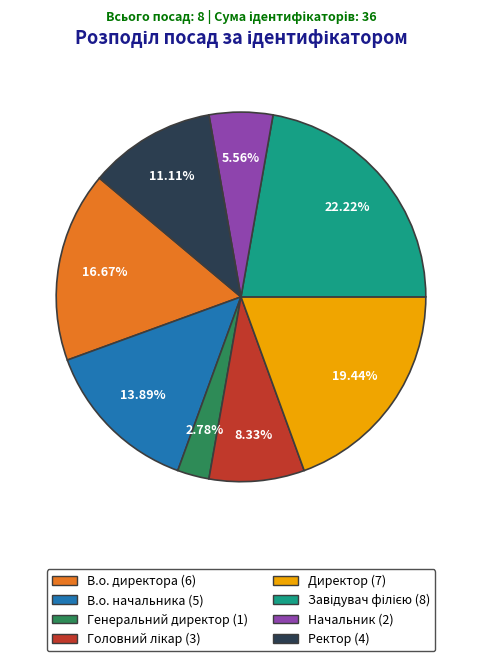

How many segments does this pie chart have?

8